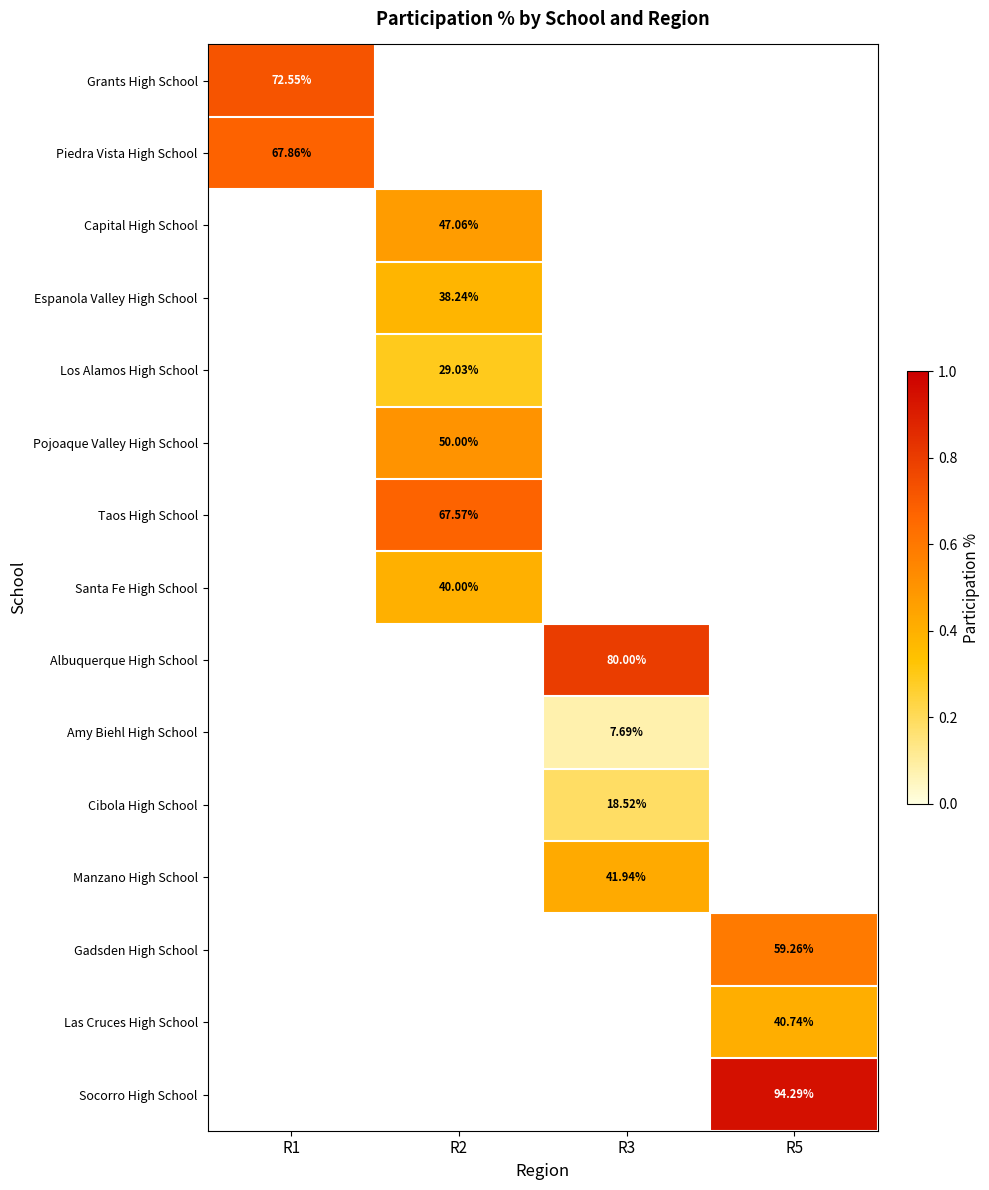

How many categories are shown in the chart?

4